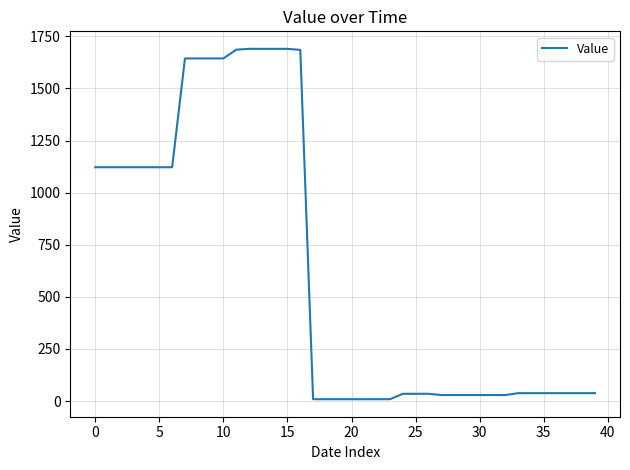

What is the maximum value shown in the chart?

1690